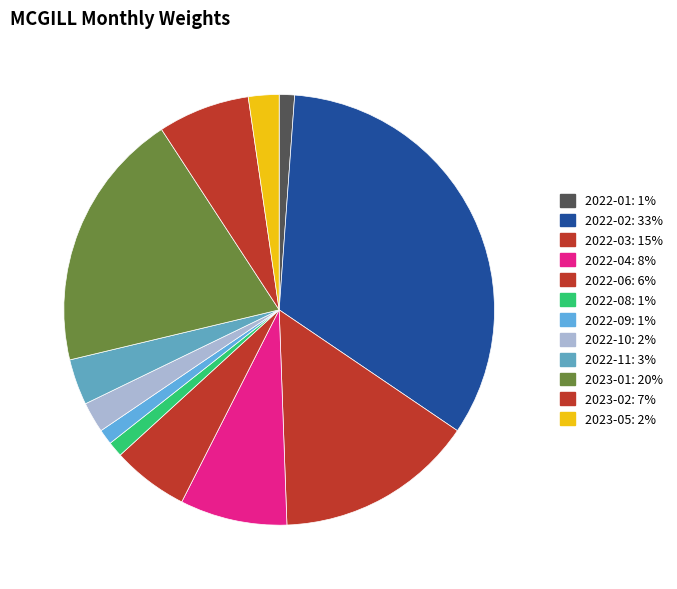

How many slices are in this pie chart?

12